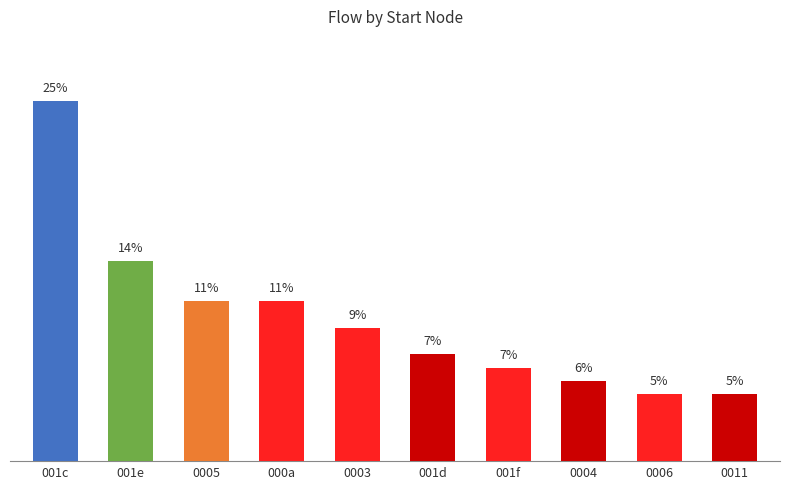

What is the greatest value displayed?

25.2